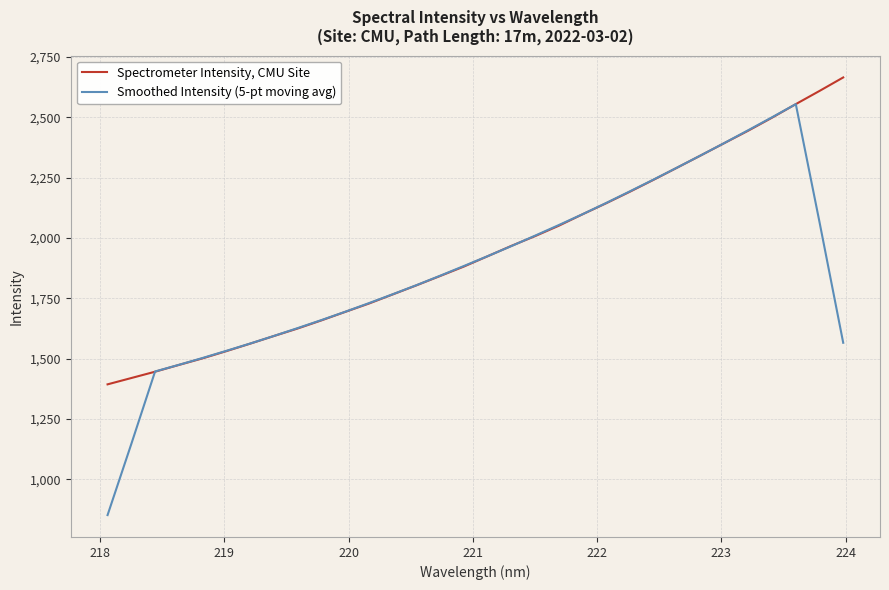

What is the smallest value displayed?

851.7